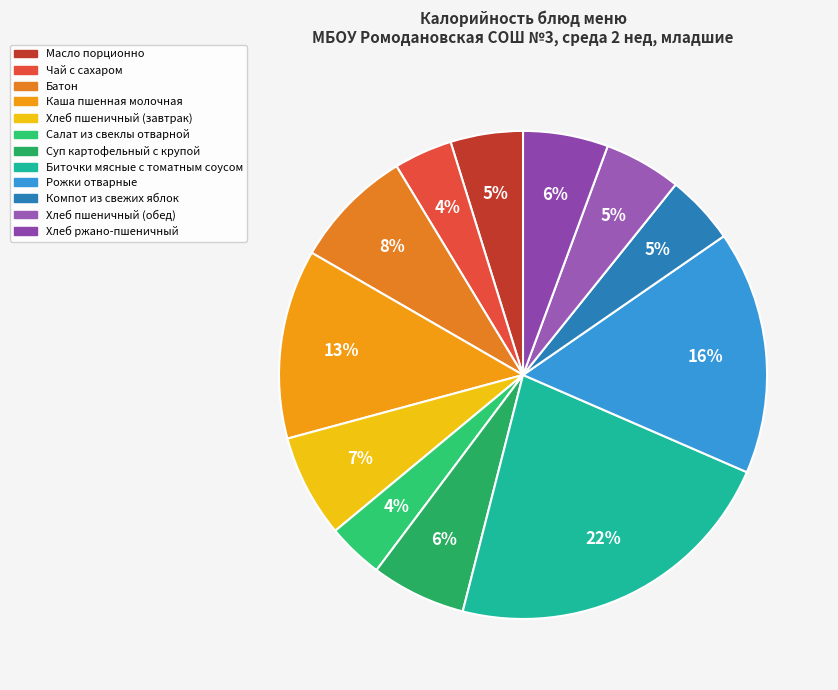

Does Чай с сахаром represent more than half of the total?

No